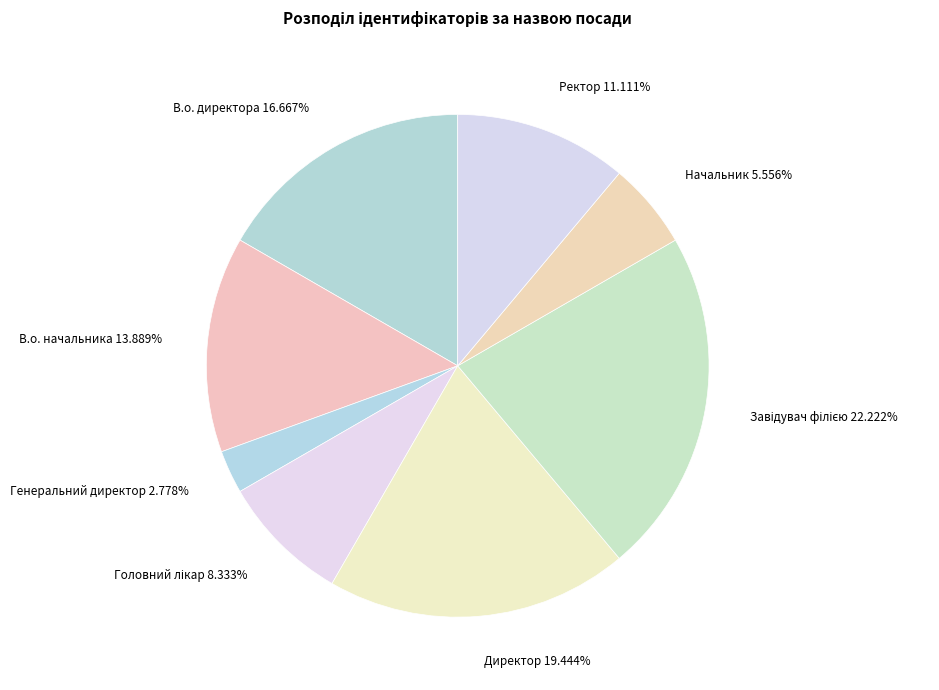

Is the sum of Ректор and В.о. начальника greater than half?

No